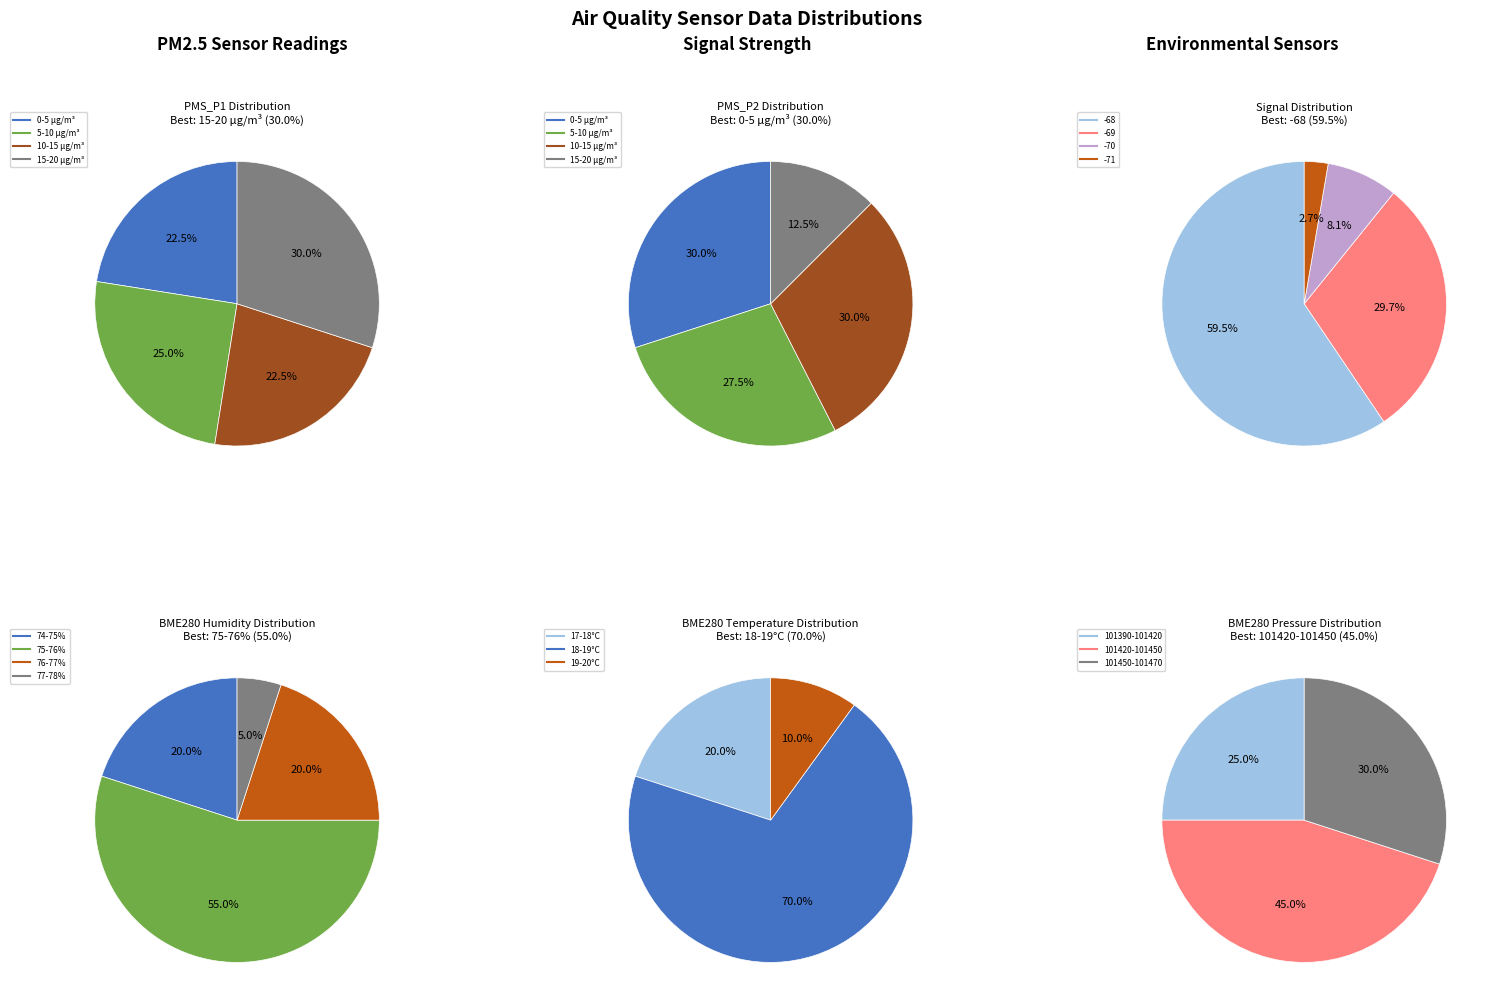

True or false: 27 accounts for 10% of the total.

False